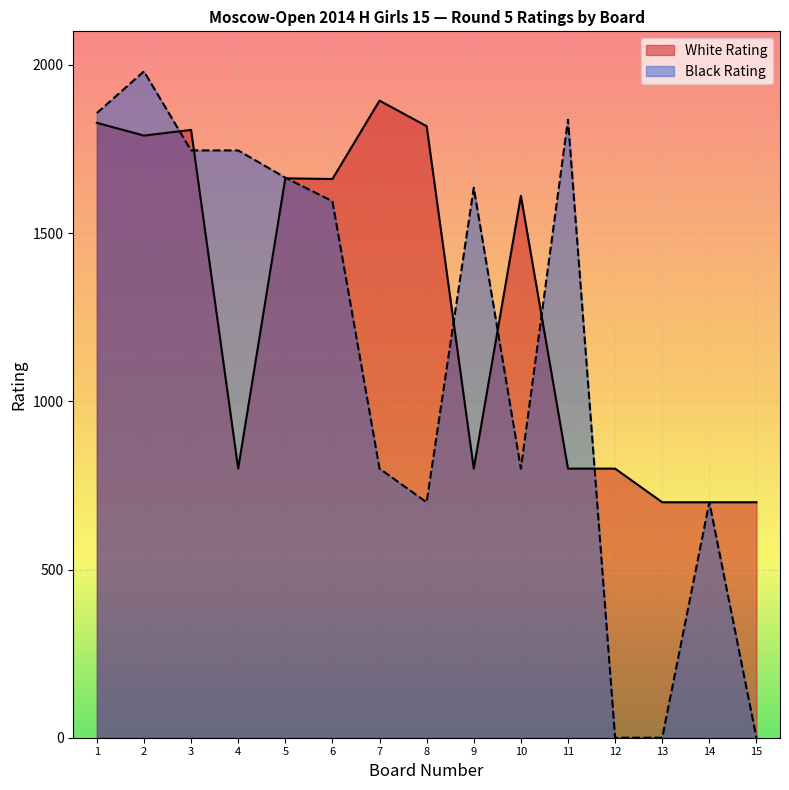

Where is the first local maximum for Black Rating?

2